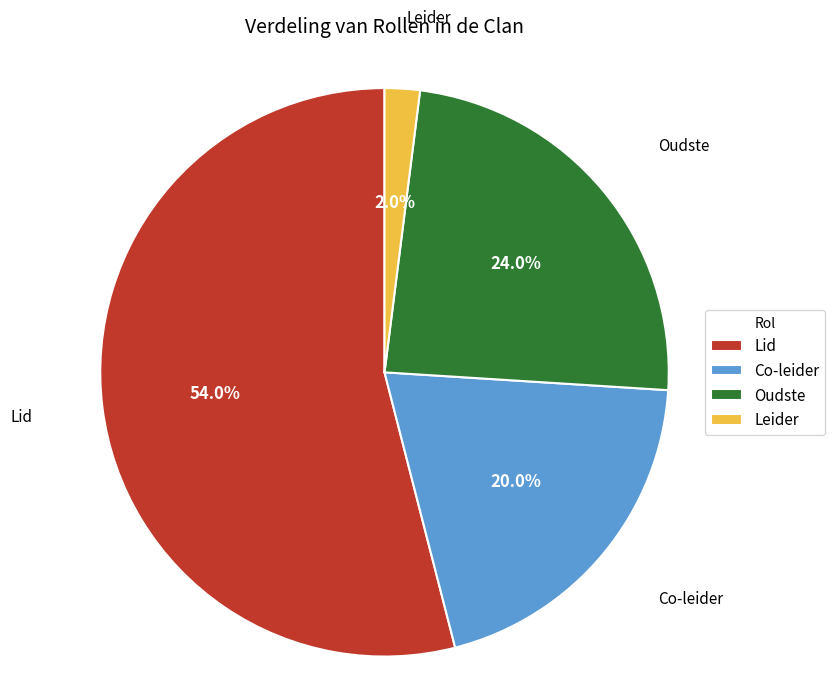

What percentage is the Oudste slice, to the nearest percent?

24%